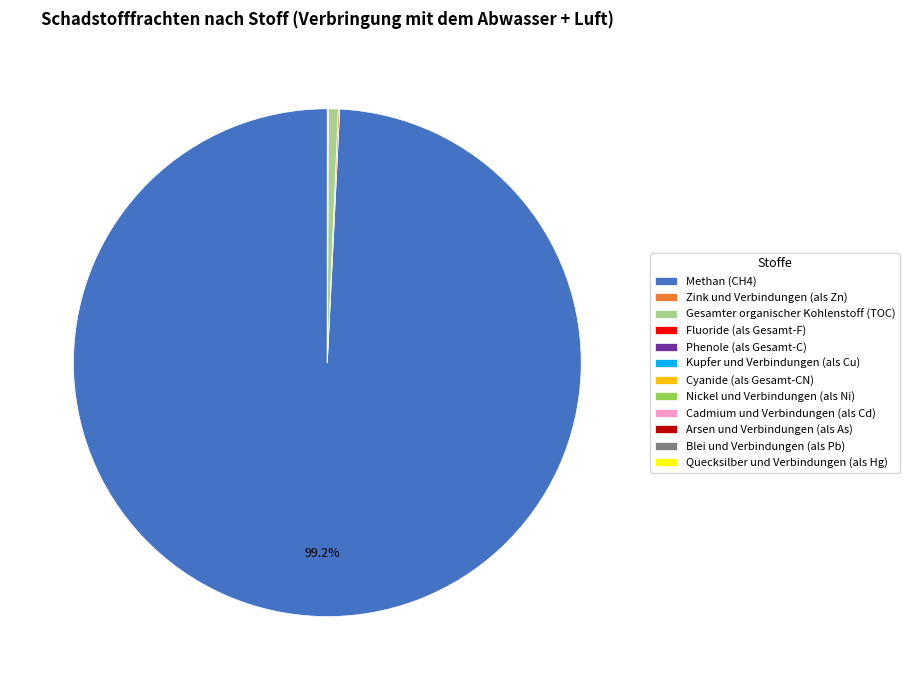

Is there a majority slice in this chart?

Yes